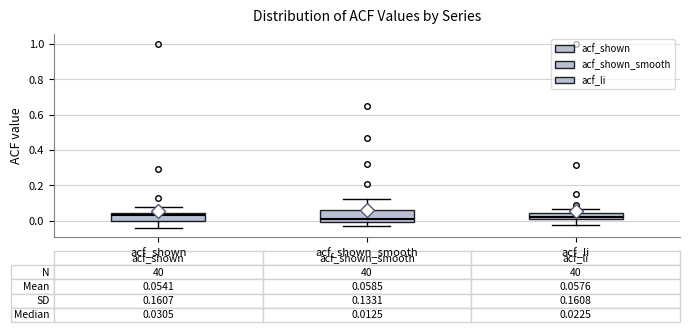

Comparing the boxes themselves (not the whiskers), which one is the tallest?

acf_shown_smooth